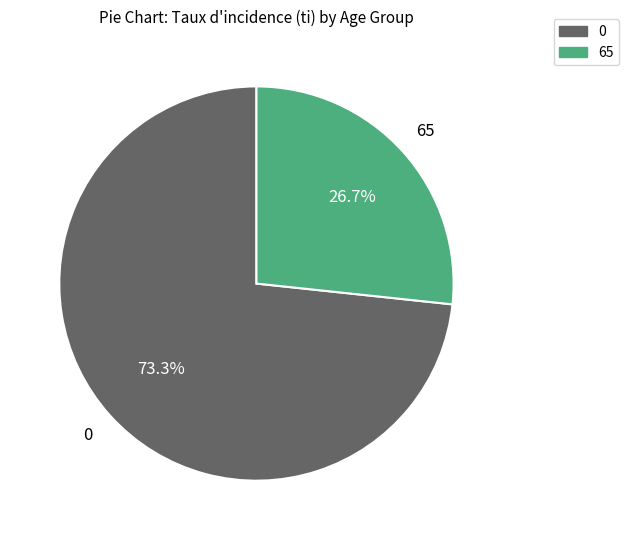

What is the smallest slice in the pie chart?

65